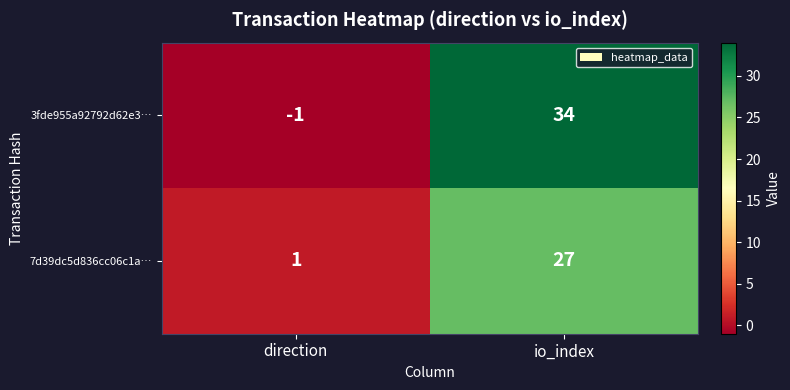

Rank the series by their average value, from lowest to highest.

7d39dc5d836cc06c1a…, 3fde955a92792d62e3…